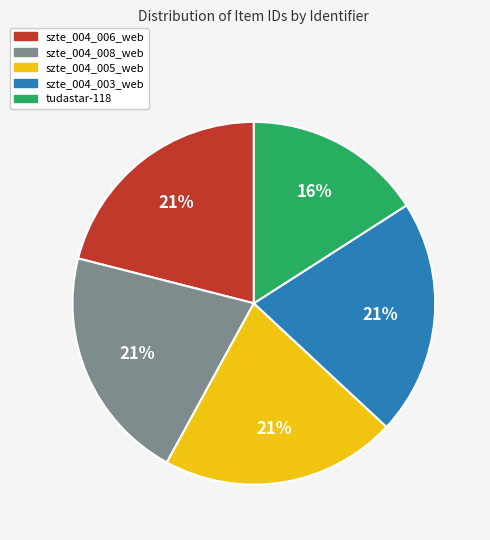

What percentage is the szte_004_005_web slice, to the nearest percent?

21%